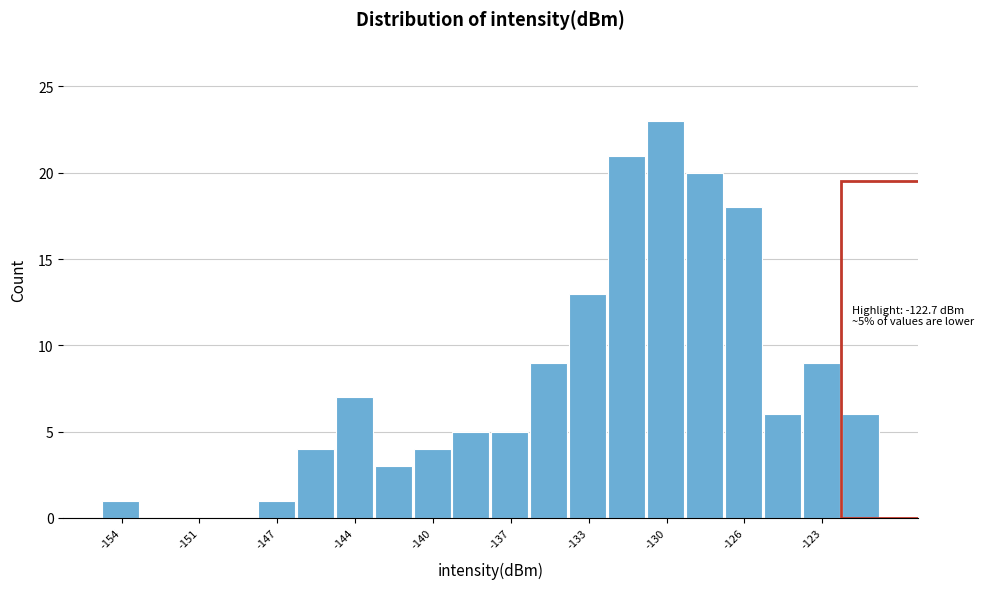

Around what value on the x-axis is the tallest bar? Give the approximate position of its centre, as read against the axis.

-130.0